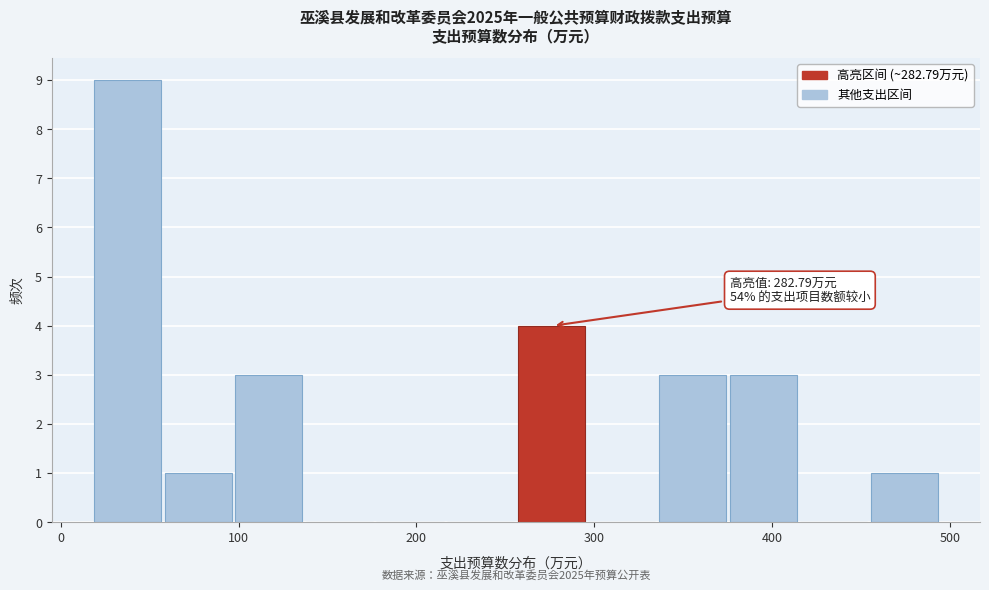

Around what value on the x-axis is the tallest bar? Give the approximate position of its centre, as read against the axis.

40